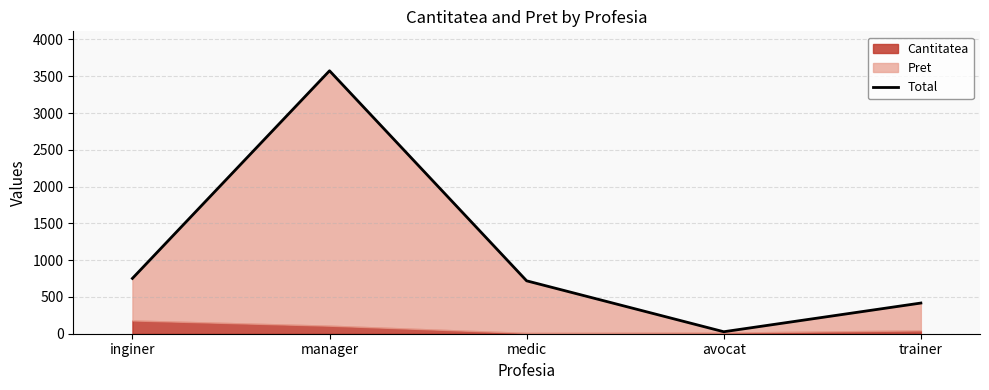

Rank the categories by value from lowest to highest.

avocat, trainer, medic, inginer, manager